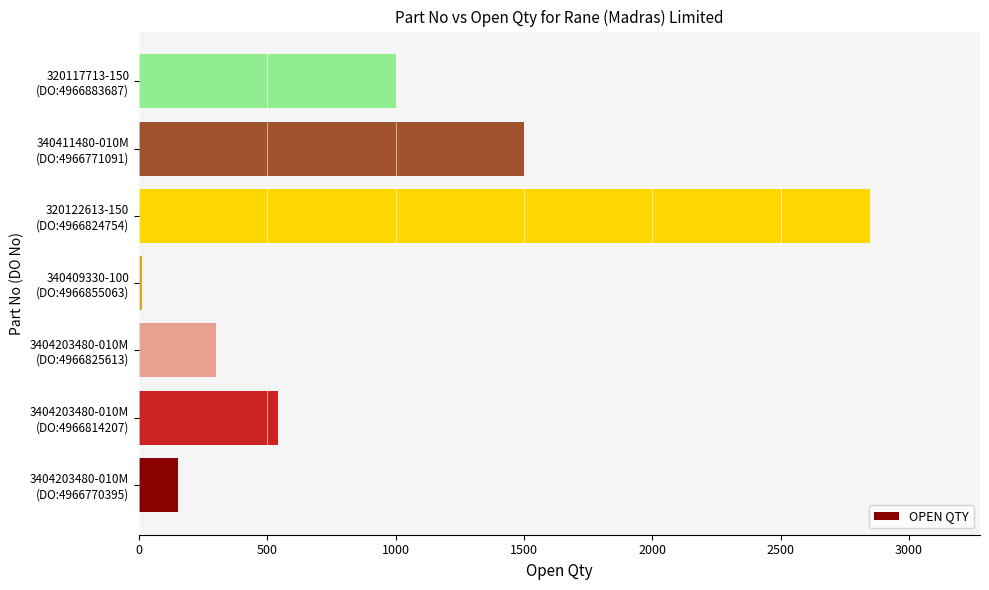

What is the difference between the maximum and minimum values?

2840